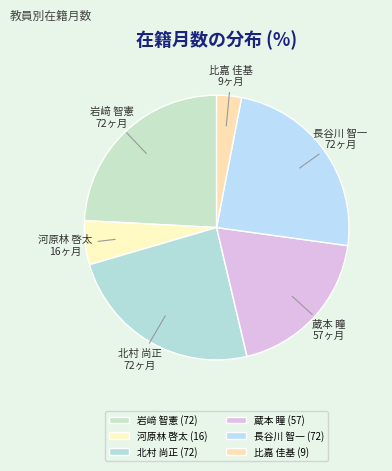

Does 蔵本 瞳 represent more than half of the total?

No